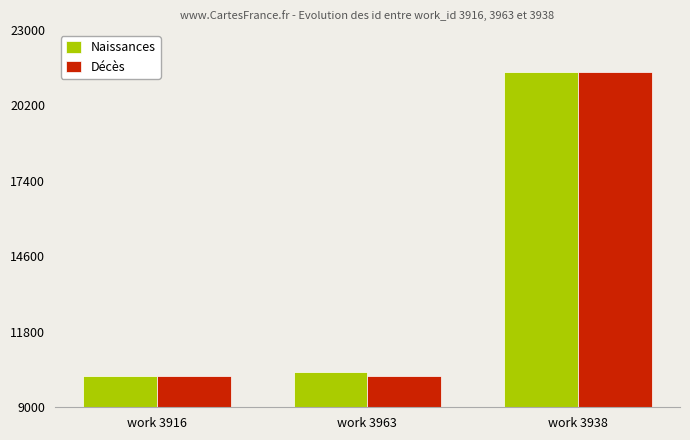

At how many categories does at least one series exceed 12052?

1